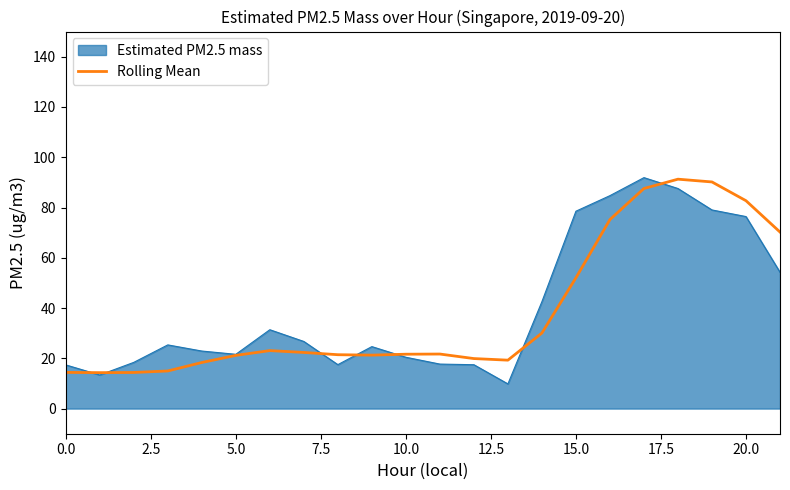

What is the maximum value for Rolling Mean?

91.3